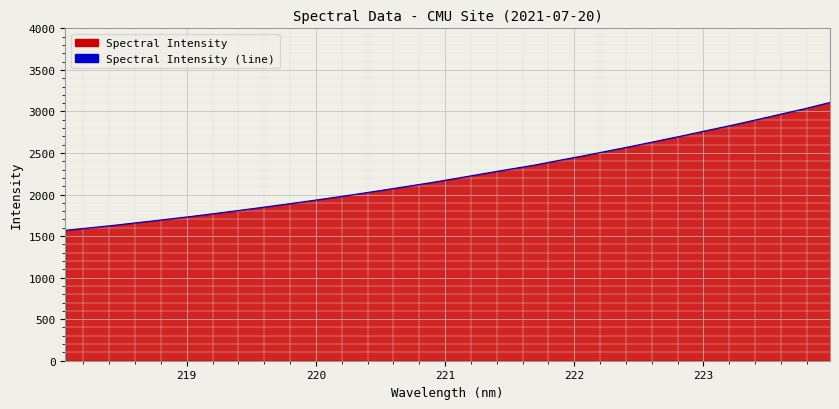

What is the difference between the maximum and minimum values?

1538.6